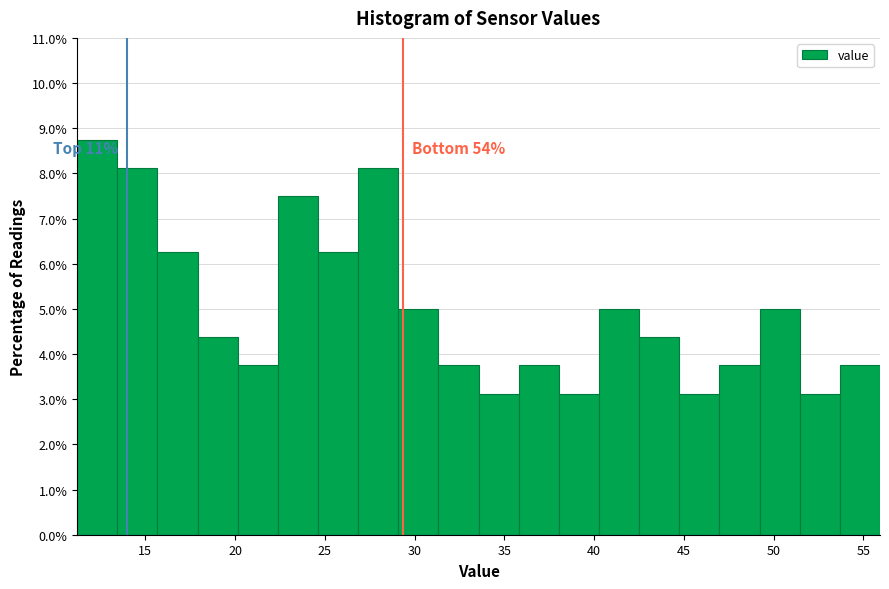

Which range on the x-axis has the tallest bar?

11.0 to 13.5